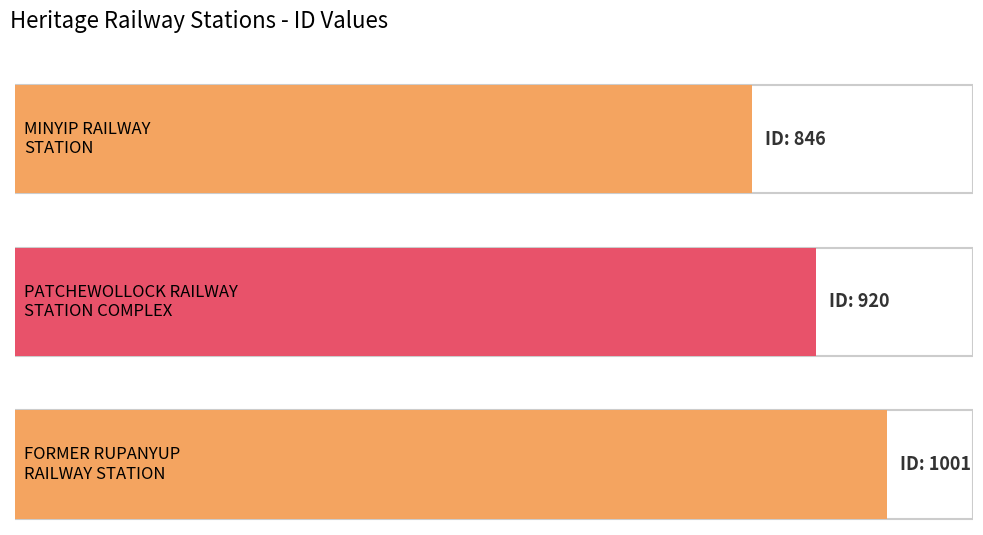

Reading right to left, transcribe all the data shown in this chart.

FORMER RUPANYUP RAILWAY STATION=1001	PATCHEWOLLOCK RAILWAY STATION COMPLEX=920	MINYIP RAILWAY STATION=846